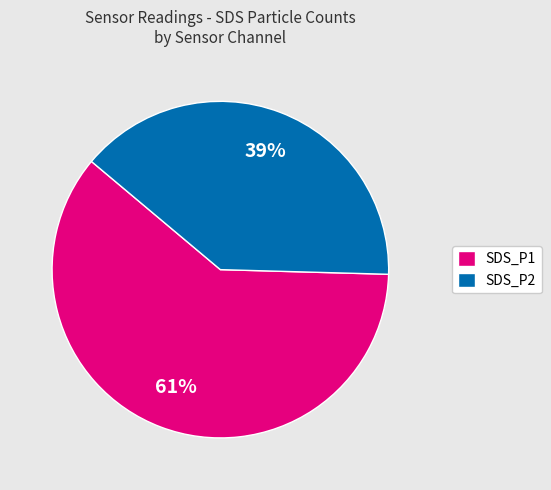

Does any single category account for the majority?

Yes